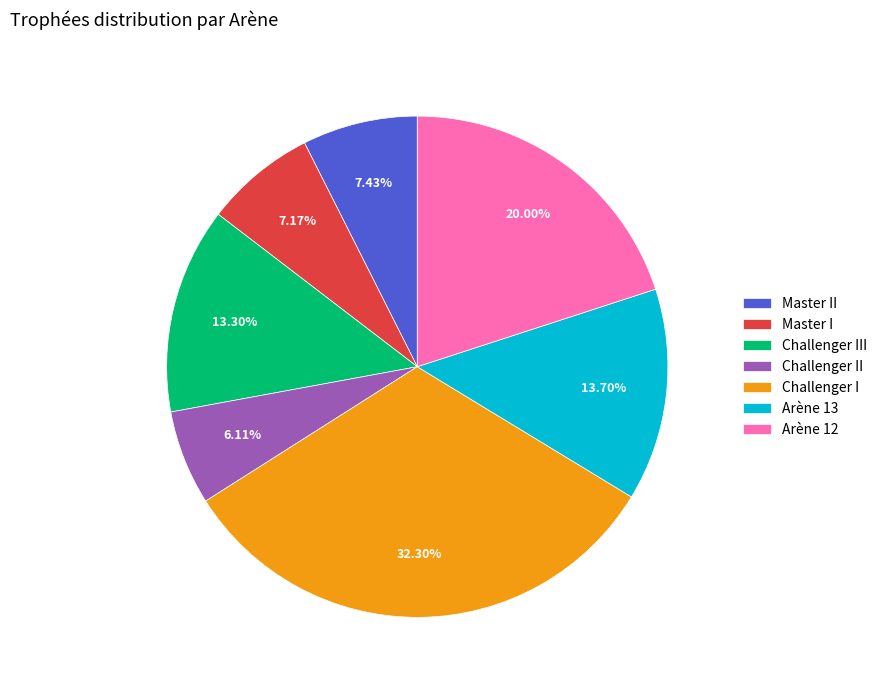

What portion of the pie excludes Arène 13?

86.3%